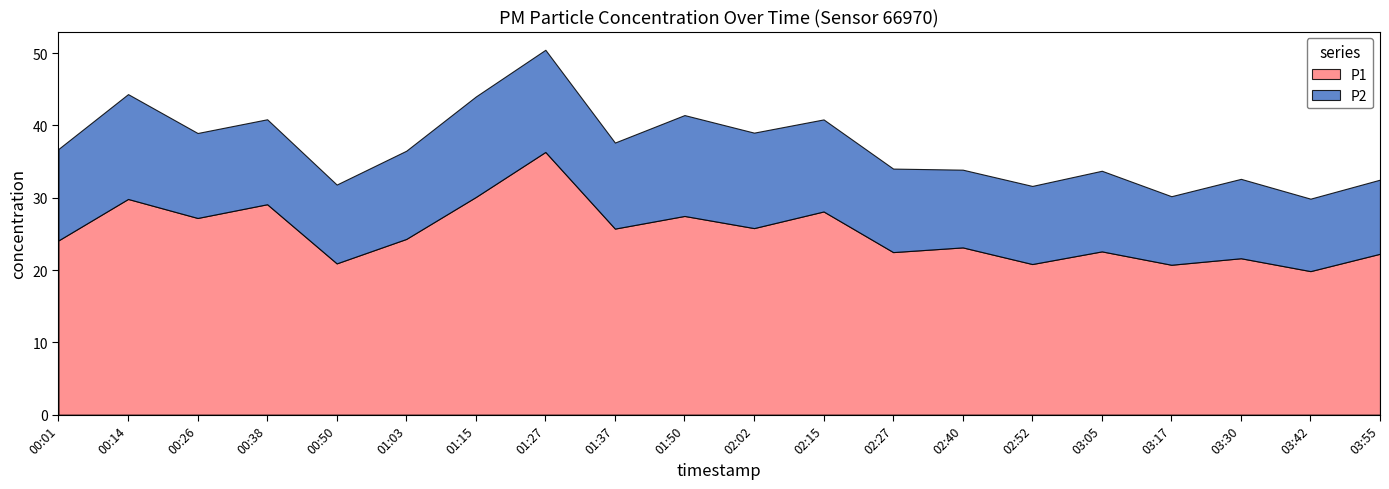

Reading left to right, what are all the values shown in this chart?

P1: 00:01=24.1	00:14=29.8	00:26=27.2	00:38=29.1	00:50=20.9	01:03=24.3	01:15=30.1	01:27=36.3	01:37=25.7	01:50=27.5	02:02=25.8	02:15=28.1	02:27=22.5	02:40=23.1	02:52=20.8	03:05=22.6	03:17=20.7	03:30=21.6	03:42=19.9	03:55=22.2
P2: 00:01=12.7	00:14=14.5	00:26=11.8	00:38=11.8	00:50=10.9	01:03=12.2	01:15=13.9	01:27=14.1	01:37=11.9	01:50=13.9	02:02=13.2	02:15=12.7	02:27=11.6	02:40=10.8	02:52=10.8	03:05=11.2	03:17=9.5	03:30=11.0	03:42=10.0	03:55=10.2